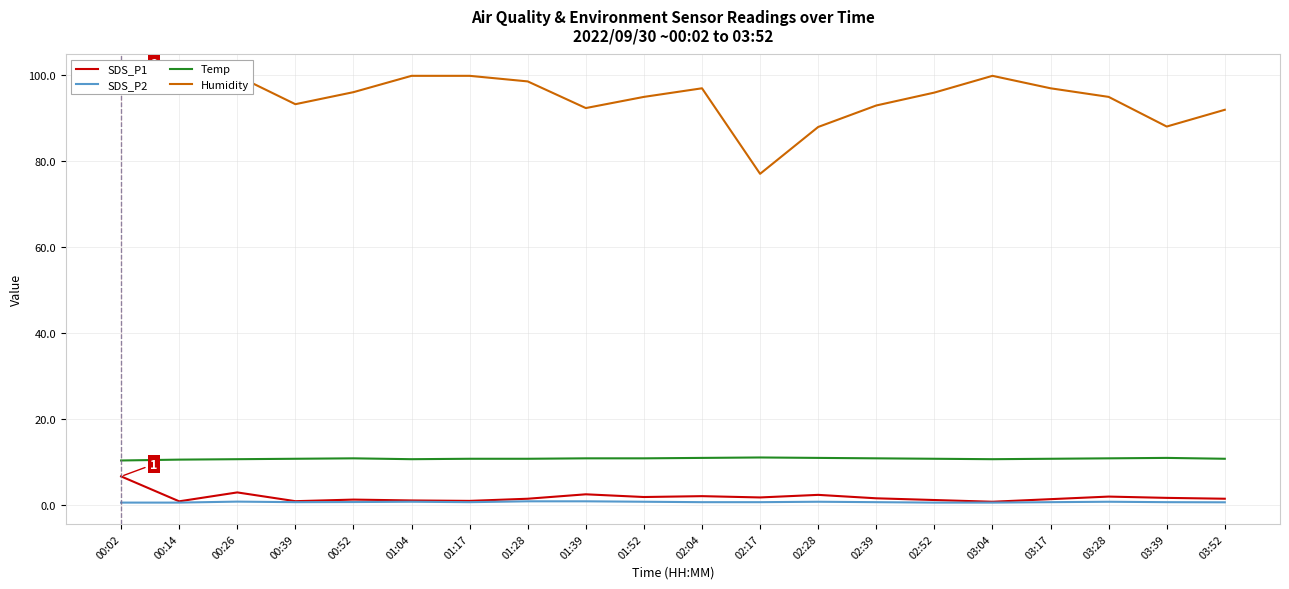

At which category does the chart reach its peak across all series?

00:02